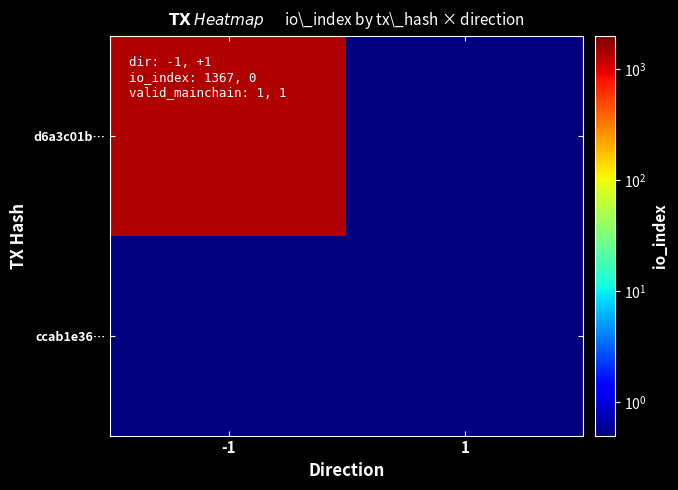

Rank the series by their average value, from lowest to highest.

ccab1e36…, d6a3c01b…